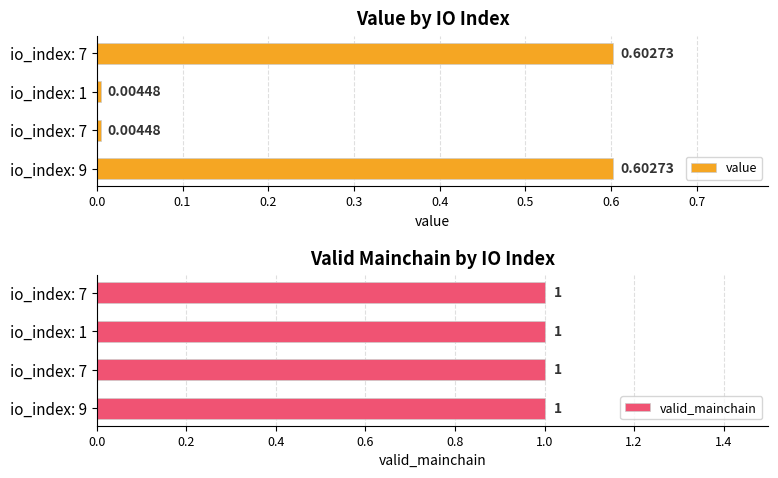

What is the greatest value displayed?

0.6